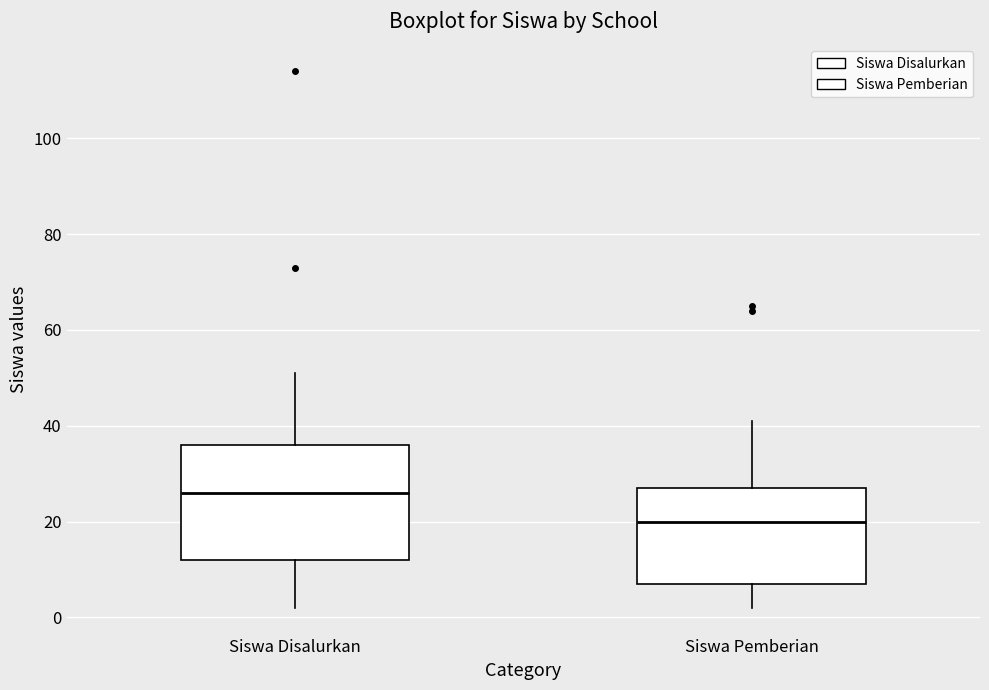

Which box is the tallest, from its lower edge to its upper edge?

Siswa Disalurkan